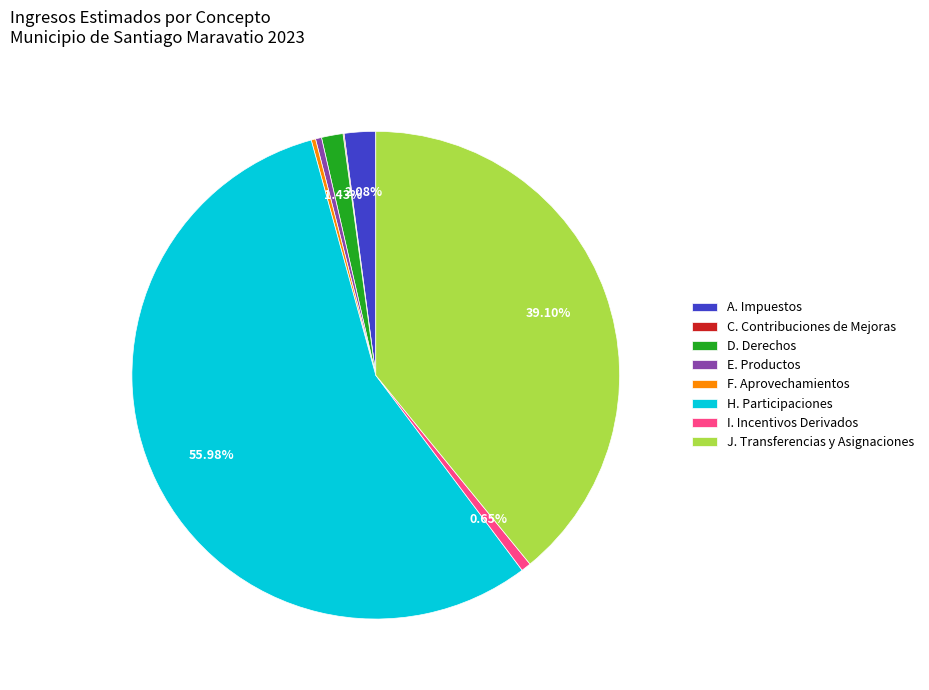

Which slice is the largest?

H. Participaciones